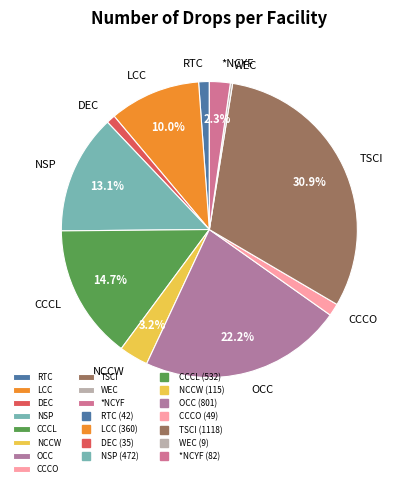

Which has a higher value, CCCL or NSP?

CCCL